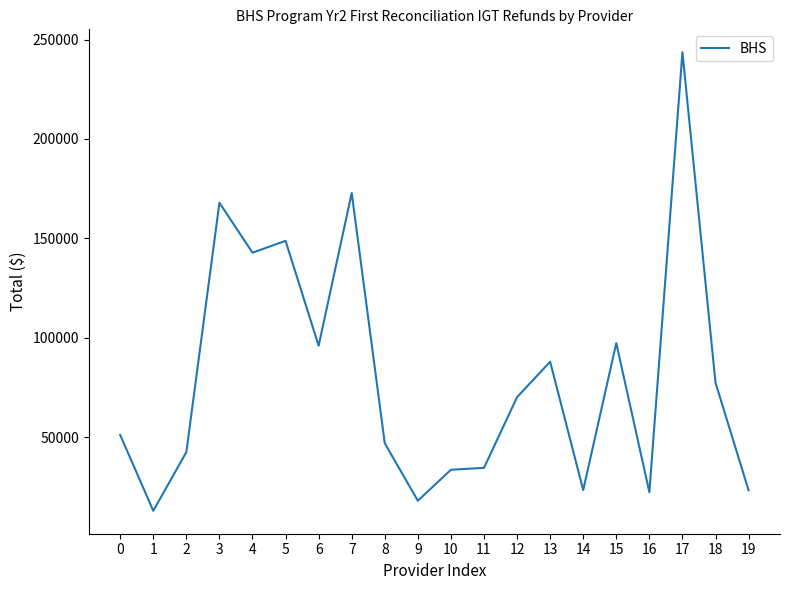

What is the difference between the values at 17 and 15?

146342.8